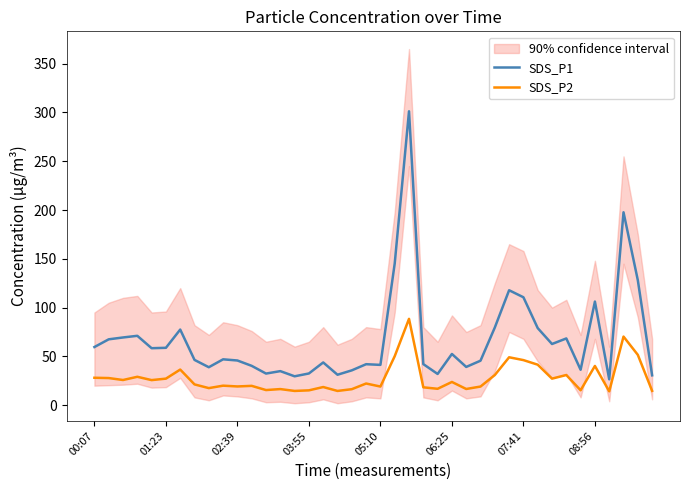

How many interior local peaks does the SDS_P2 series have?

13